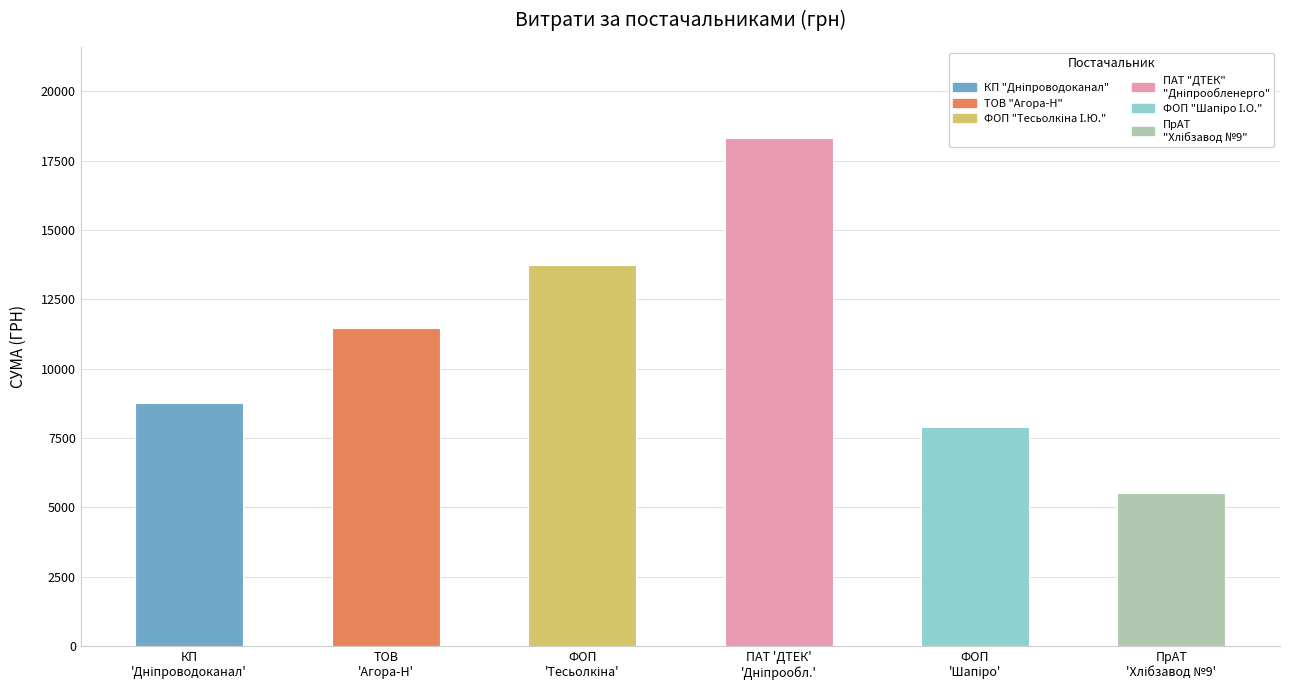

Reading left to right, extract all data points from this chart.

8762.3	11478.0	13753.0	18309.5	7886.4	5500.0